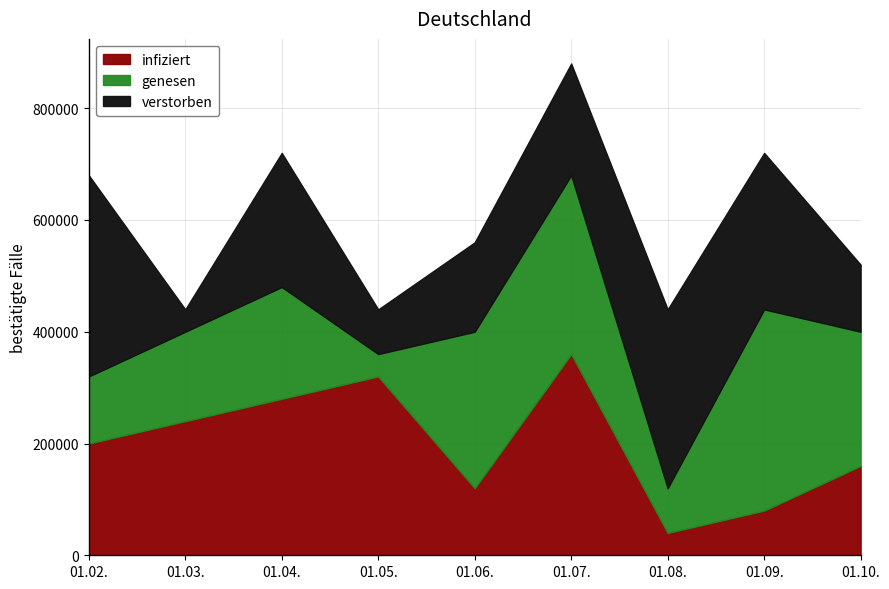

What is the lowest value of the infiziert series?

40000